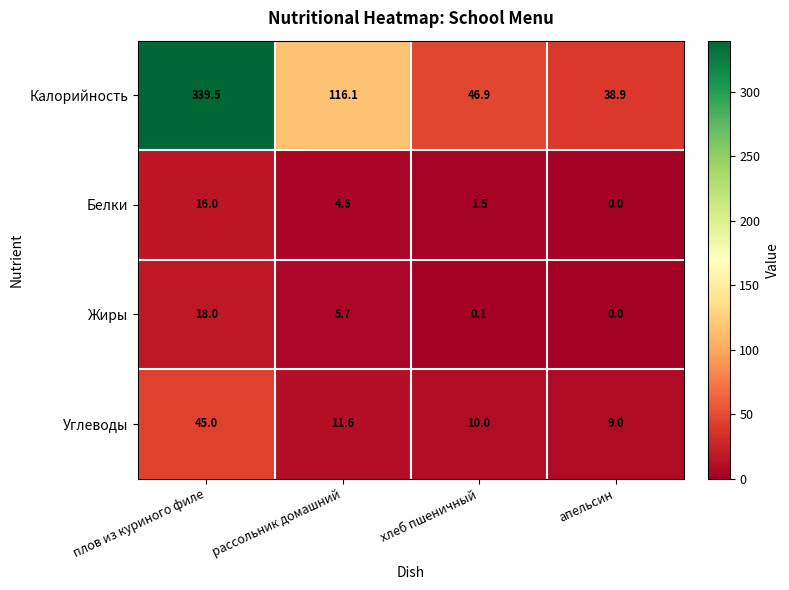

Reading right to left, transcribe all the data shown in this chart.

Калорийность: апельсин=38.9	хлеб пшеничный=46.9	рассольник домашний=116.1	плов из куриного филе=339.5
Белки: апельсин=0.0	хлеб пшеничный=1.5	рассольник домашний=4.6	плов из куриного филе=16.0
Жиры: апельсин=0.0	хлеб пшеничный=0.1	рассольник домашний=5.7	плов из куриного филе=18.0
Углеводы: апельсин=9.0	хлеб пшеничный=10.0	рассольник домашний=11.6	плов из куриного филе=45.0